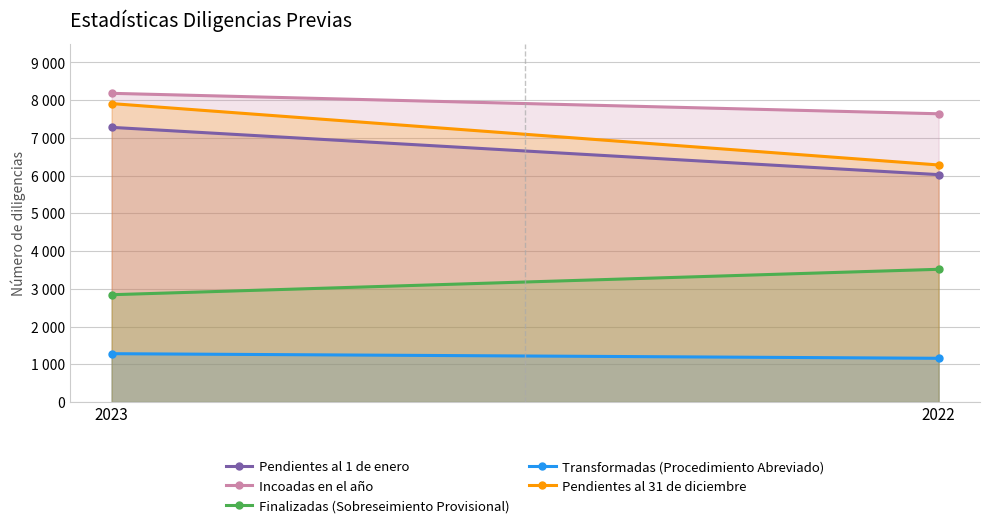

True or false: Transformadas (Procedimiento Abreviado) has a value of 700 at 2023.

False